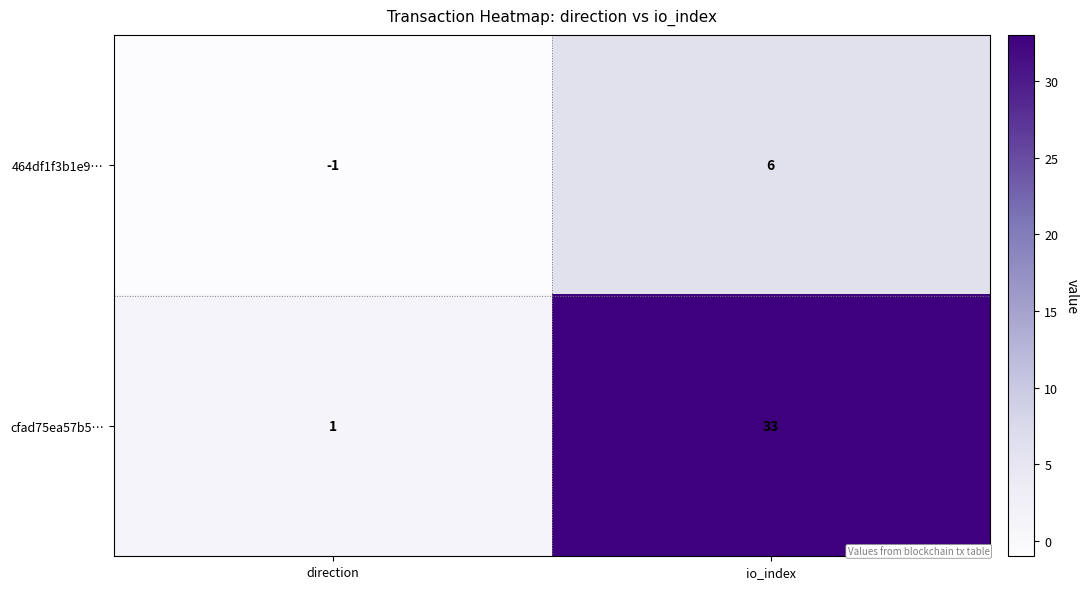

What is the sum of all cfad75ea57b5… values?

34